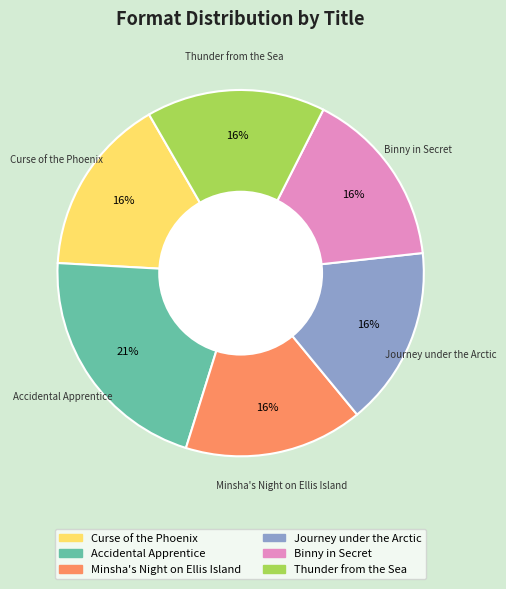

What percentage is the Minsha's Night on Ellis Island slice, to the nearest percent?

16%